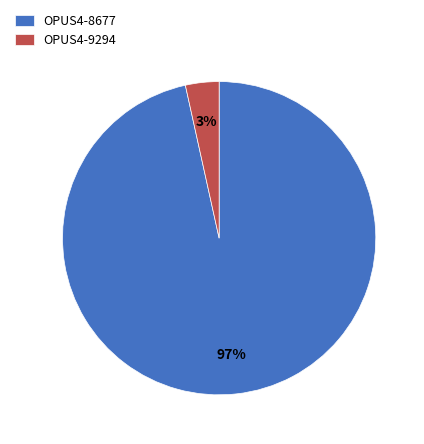

What percentage is the OPUS4-9294 slice, to the nearest percent?

3%